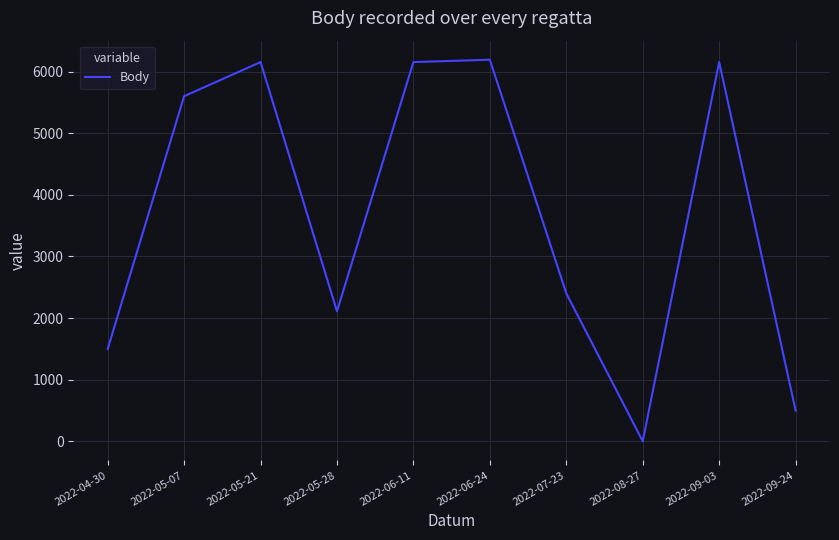

What is the sum of all values?

36759